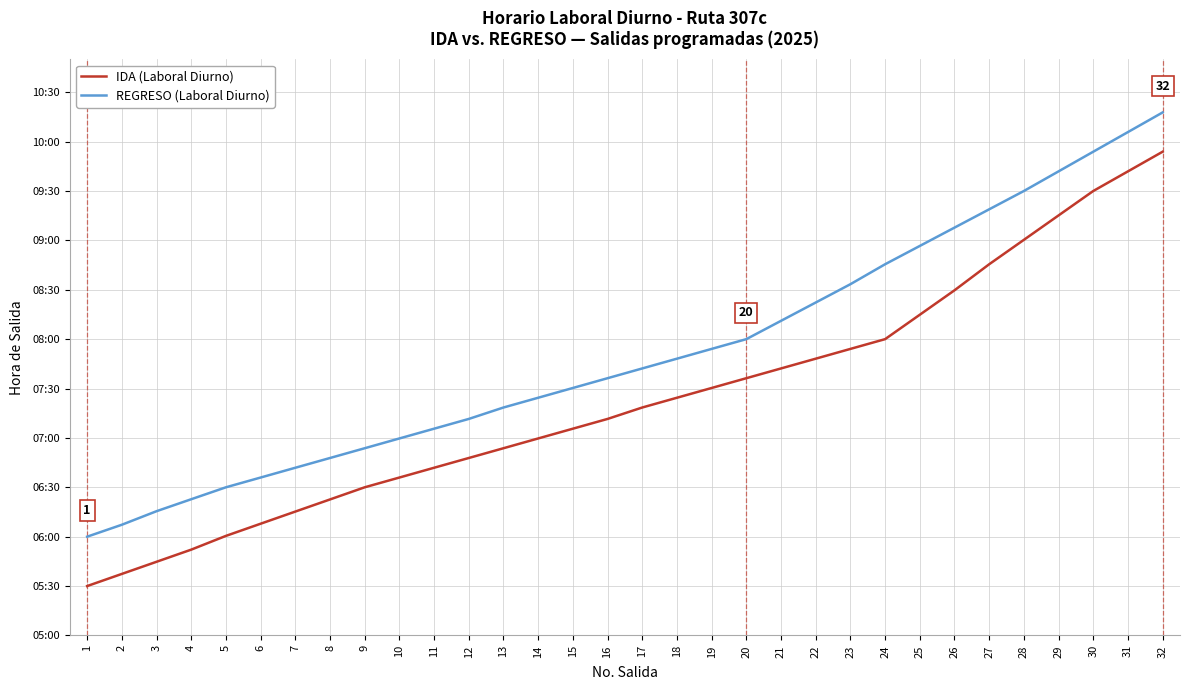

What value does the IDA (Laboral Diurno) series have at 18?

444.4